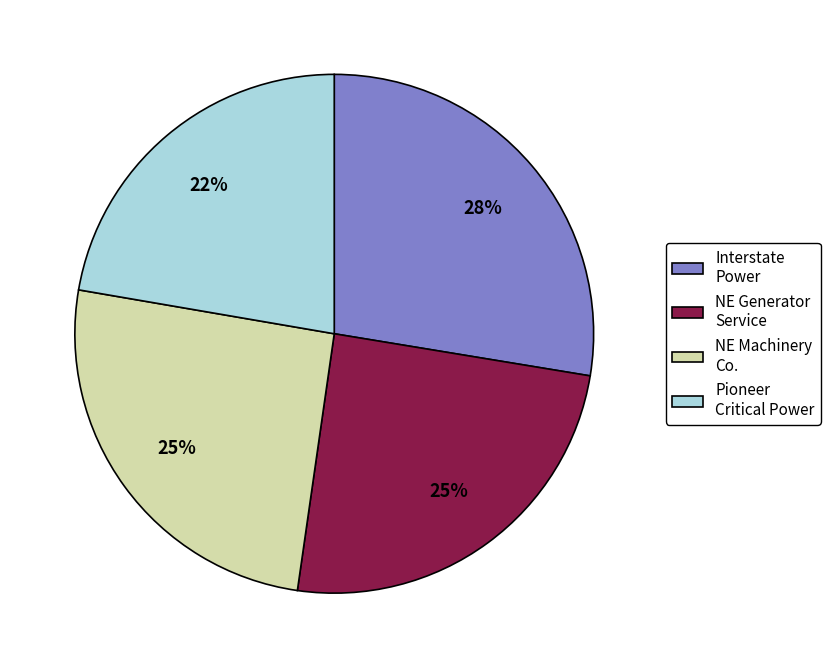

The NE Generator Service slice represents 12% of the pie. True or false?

False